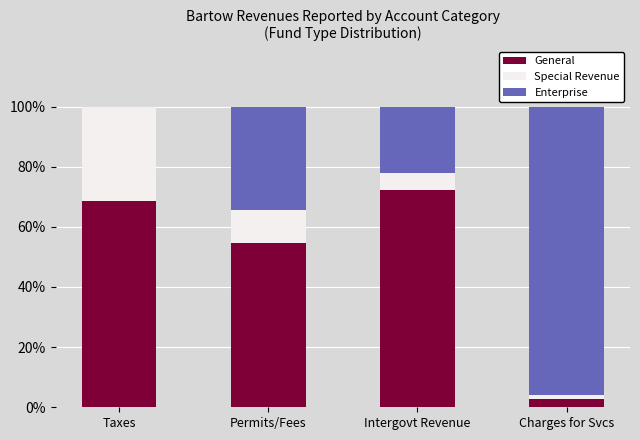

True or false: General has a value of 68.8 at Taxes.

True